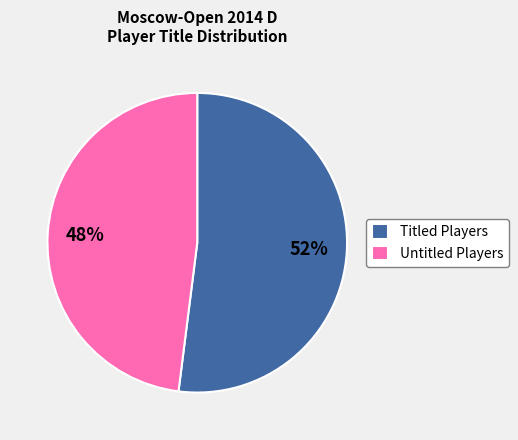

To the nearest percent, what is the difference between the Untitled Players and Titled Players slice percentages?

4%